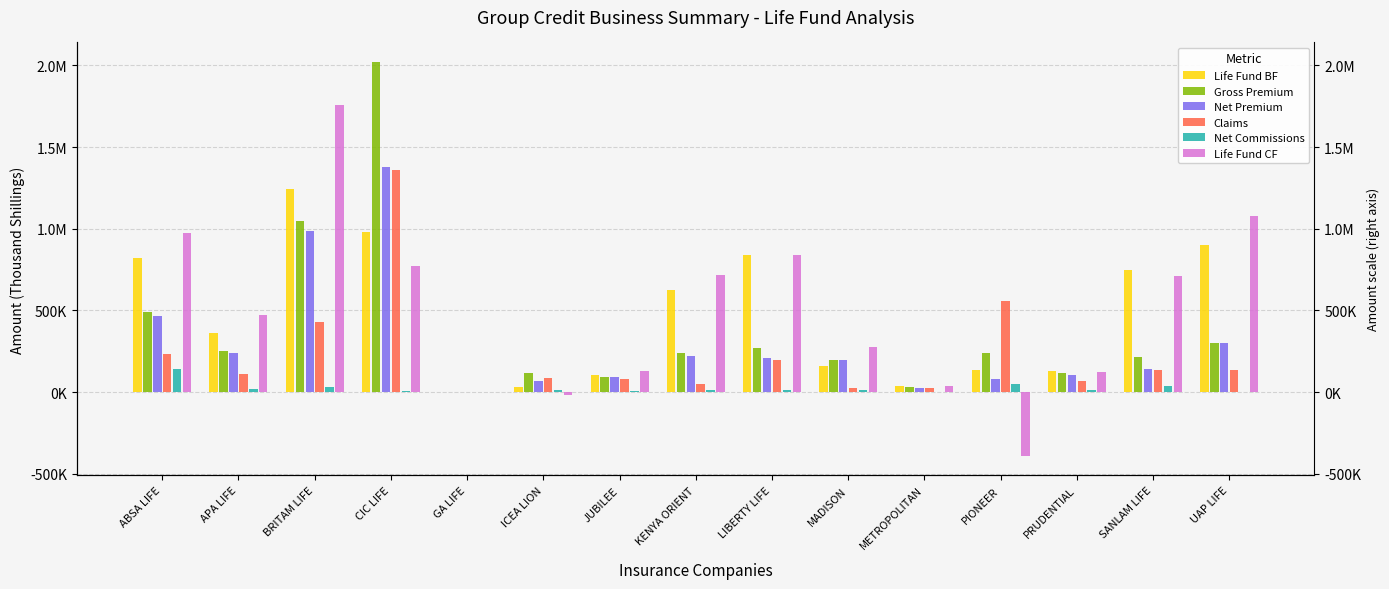

Rank the series by their maximum value, from lowest to highest.

Net Commissions, Life Fund BF, Claims, Net Premium, Life Fund CF, Gross Premium